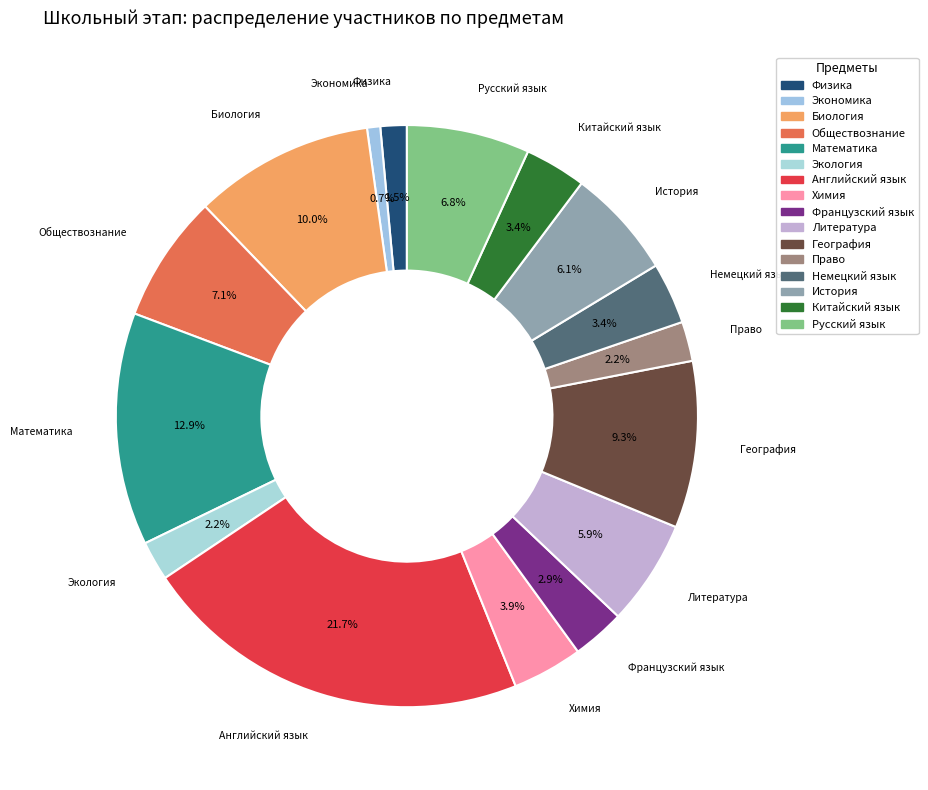

True or false: Экономика accounts for 11% of the total.

False